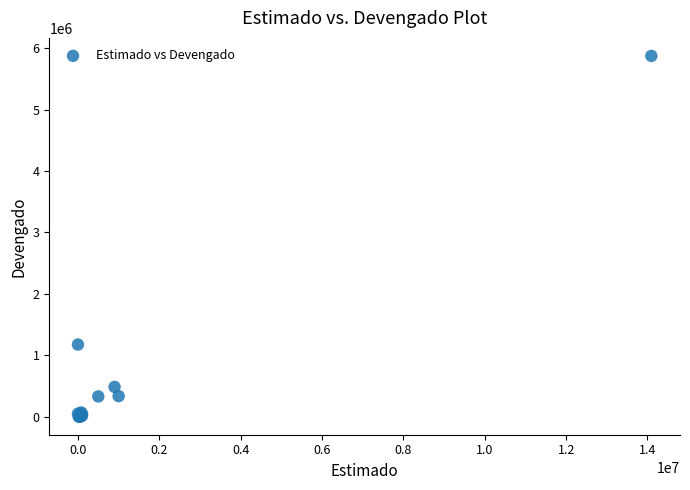

What Y value in the scatter plot is closest to 2936330?

1174532.0